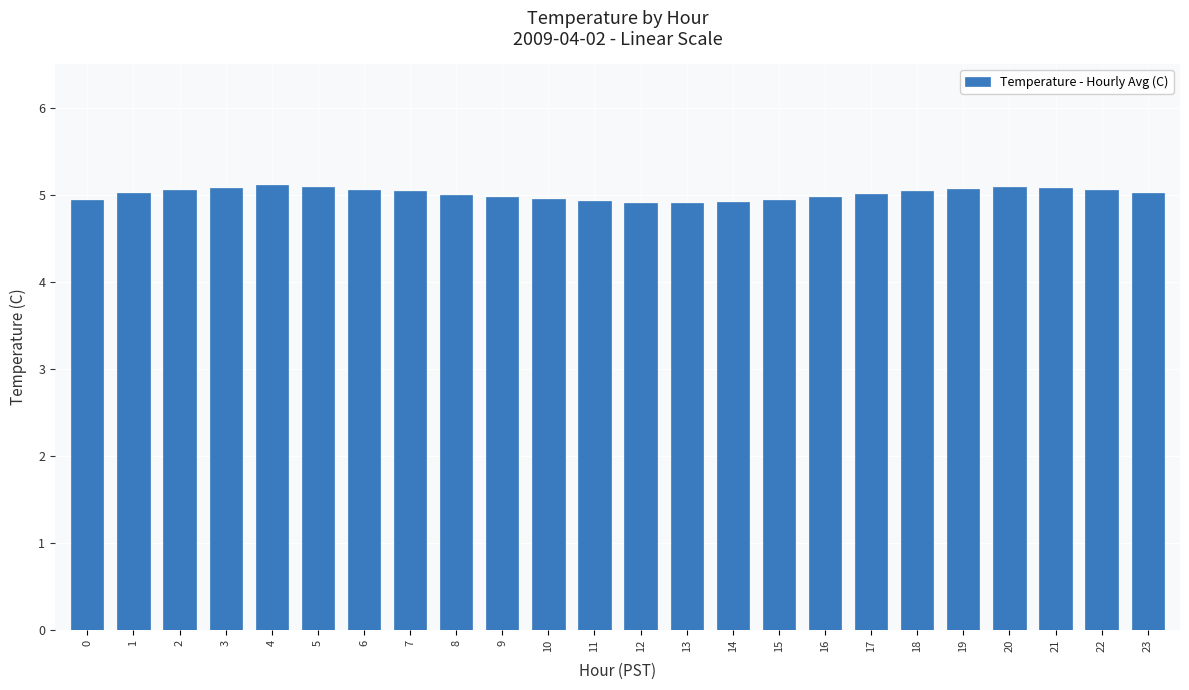

How many bars are there in total?

24